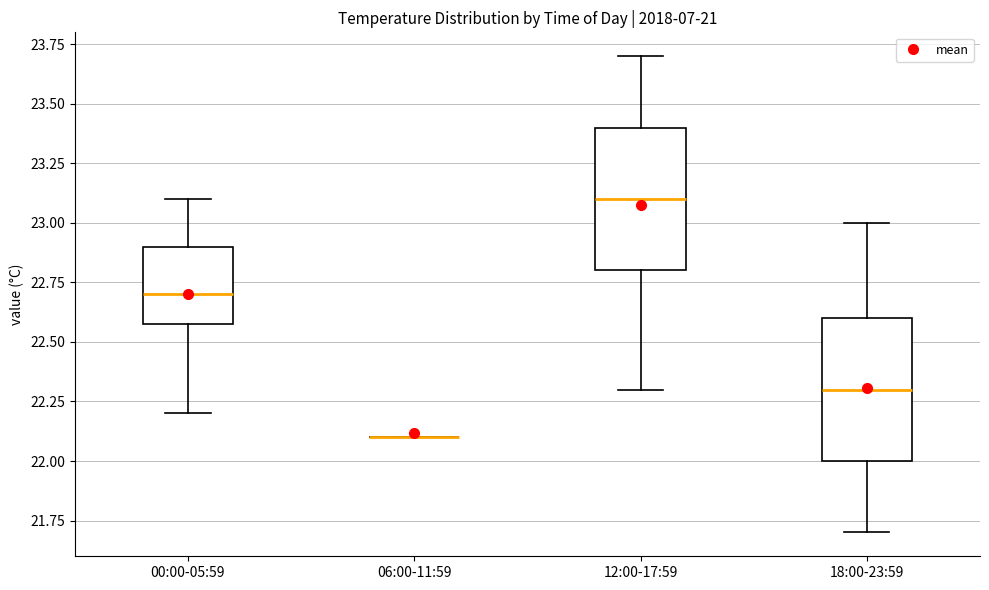

Reading left to right, transcribe this box plot: for each box, give where its median line is, the range the box spans, and where its two whiskers end, as read against the y-axis. The values are not printed on the chart, so give them approximately, as read against the axis.

00:00-05:59: median 22.7, box 22.6 to 22.9, whiskers 22.2 to 23.1
06:00-11:59: box collapsed to a line at 22.1, whiskers 22.1 to 22.1
12:00-17:59: median 23.1, box 22.8 to 23.4, whiskers 22.3 to 23.7
18:00-23:59: median 22.3, box 22.0 to 22.6, whiskers 21.7 to 23.0